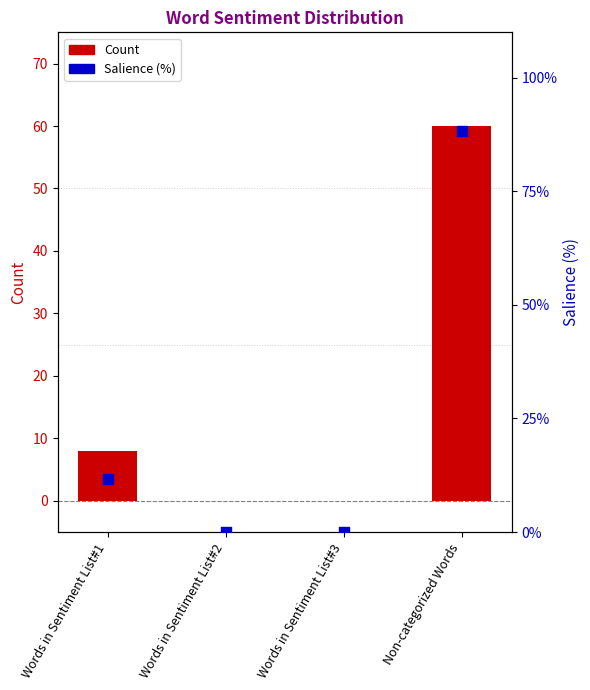

What are all the series names shown in the legend?

Count, Salience (%)